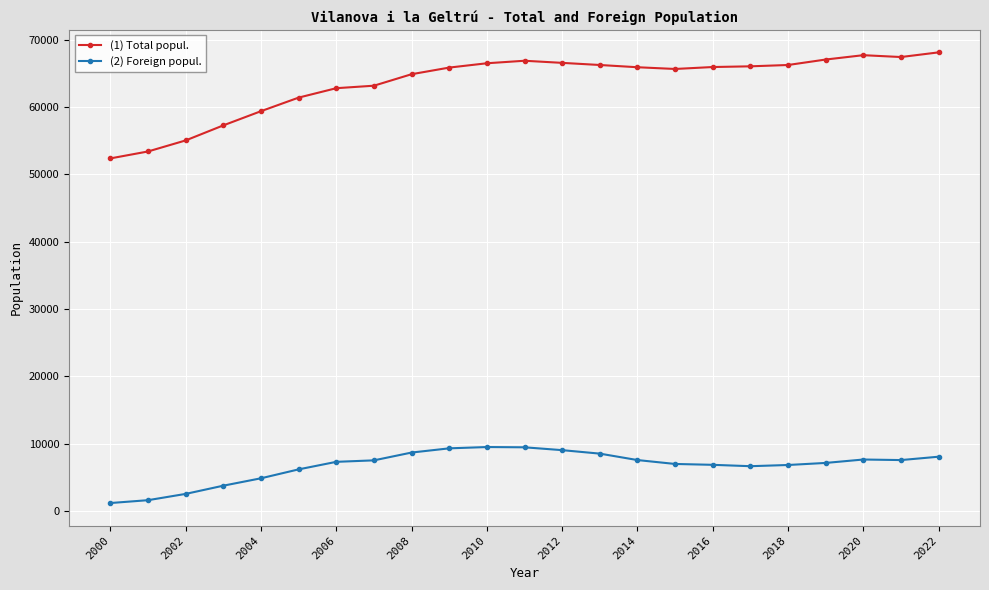

What is the highest value of the (1) Total popul. series?

68152